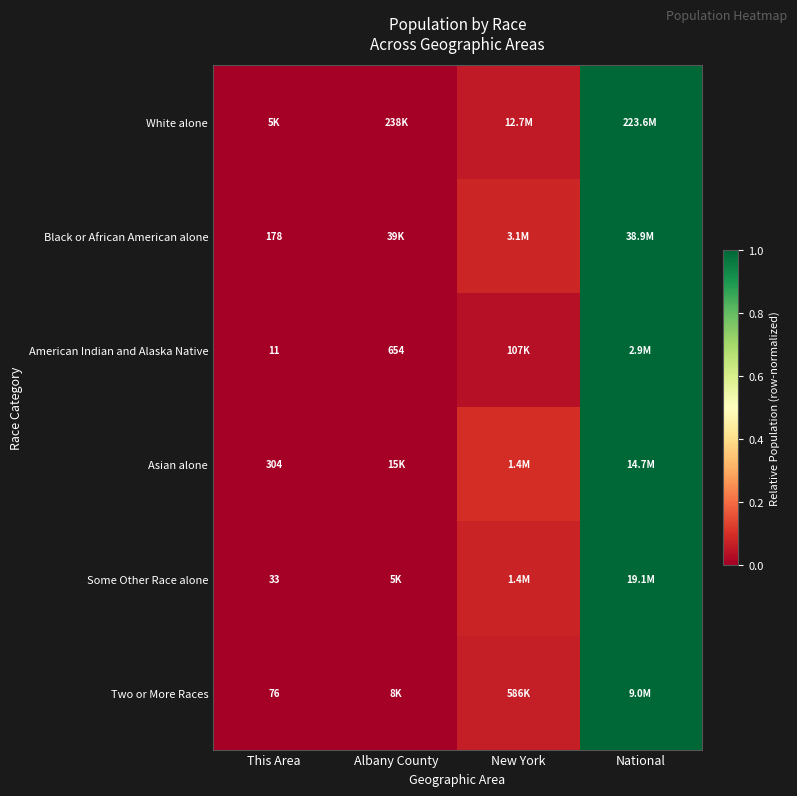

At which label does American Indian and Alaska Native reach its minimum?

This Area